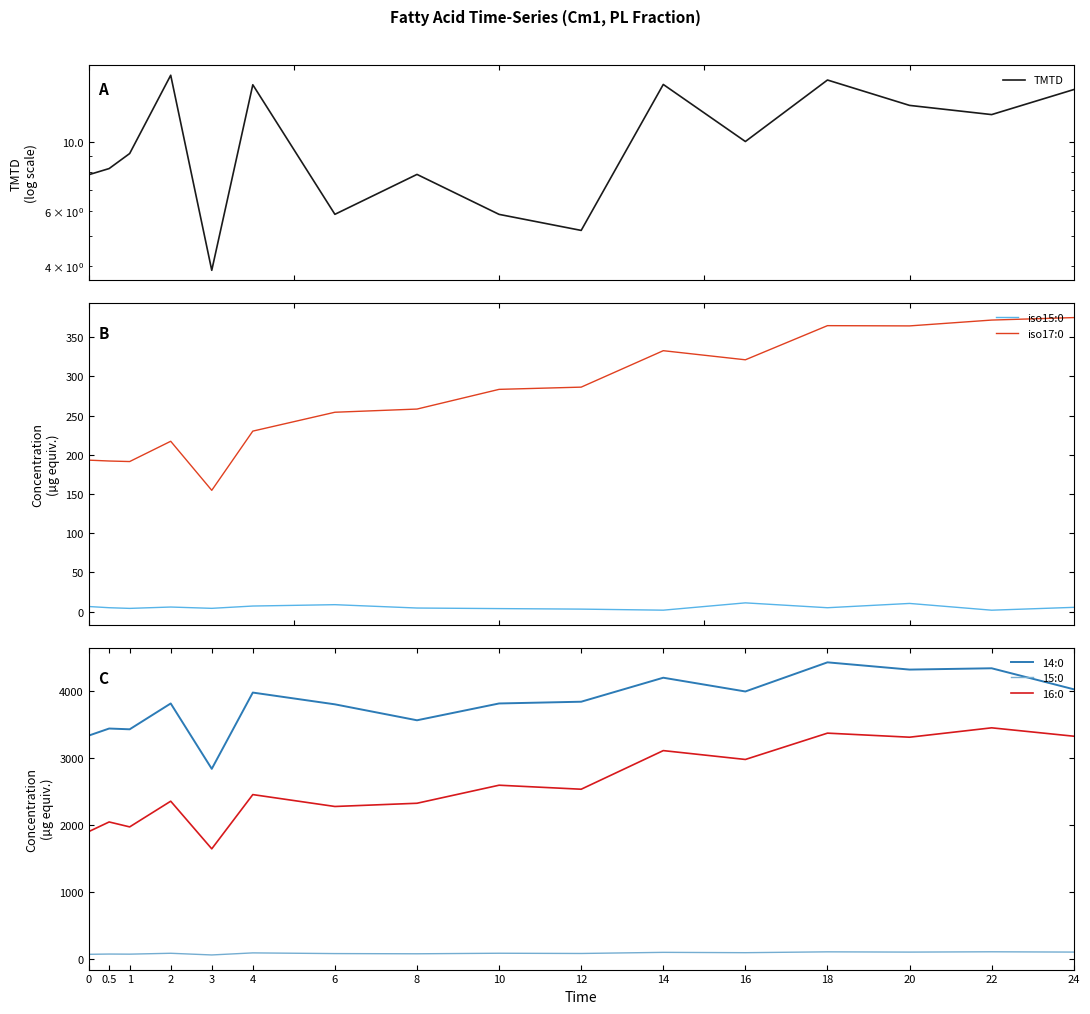

What is the value of the TMTD point at the 12th from the left?

10.0